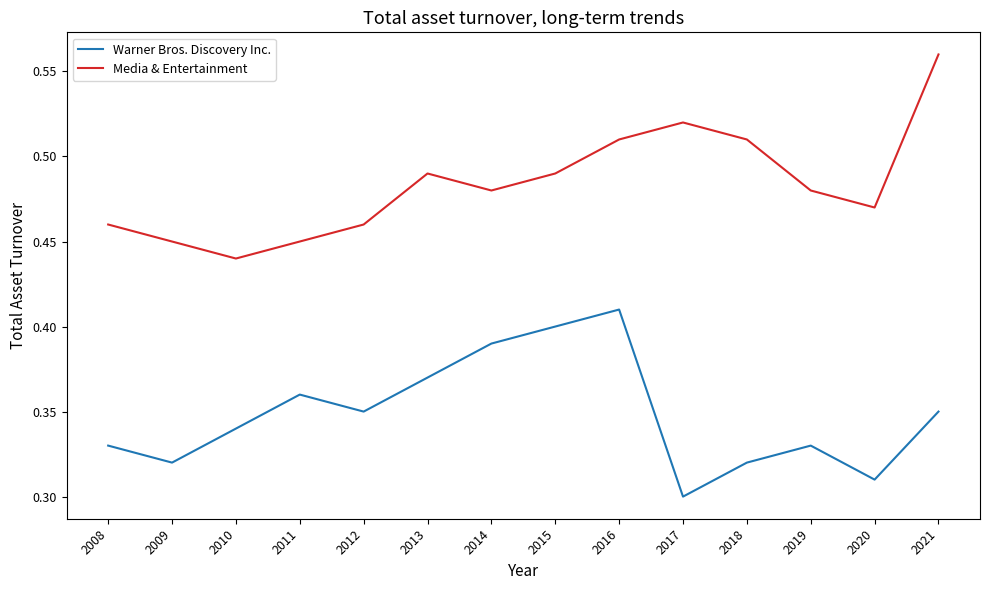

True or false: Warner Bros. Discovery Inc. and Media & Entertainment intersect in this chart.

False